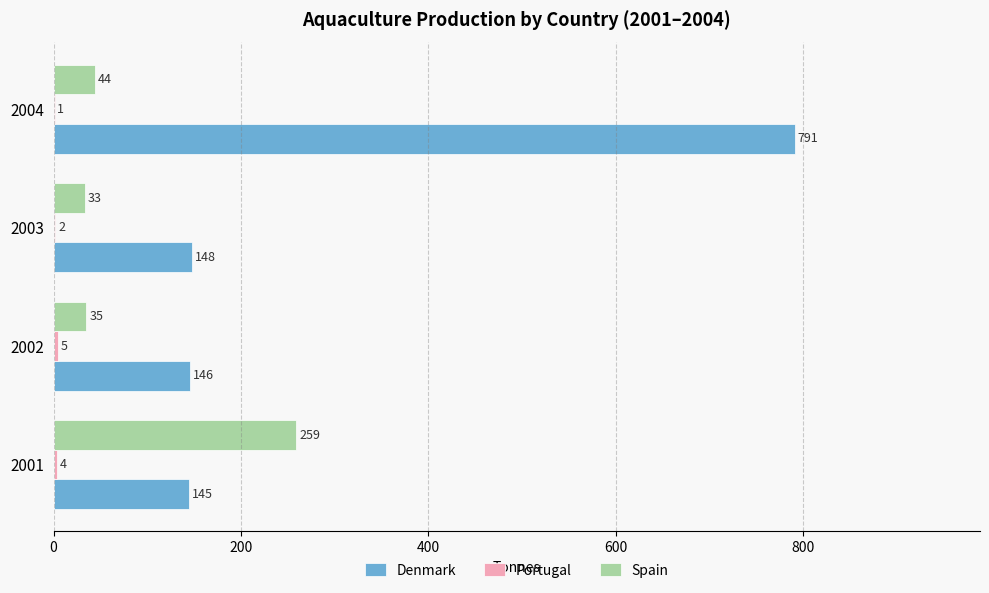

Between 2001 and 2004, which series saw the biggest shift?

Denmark